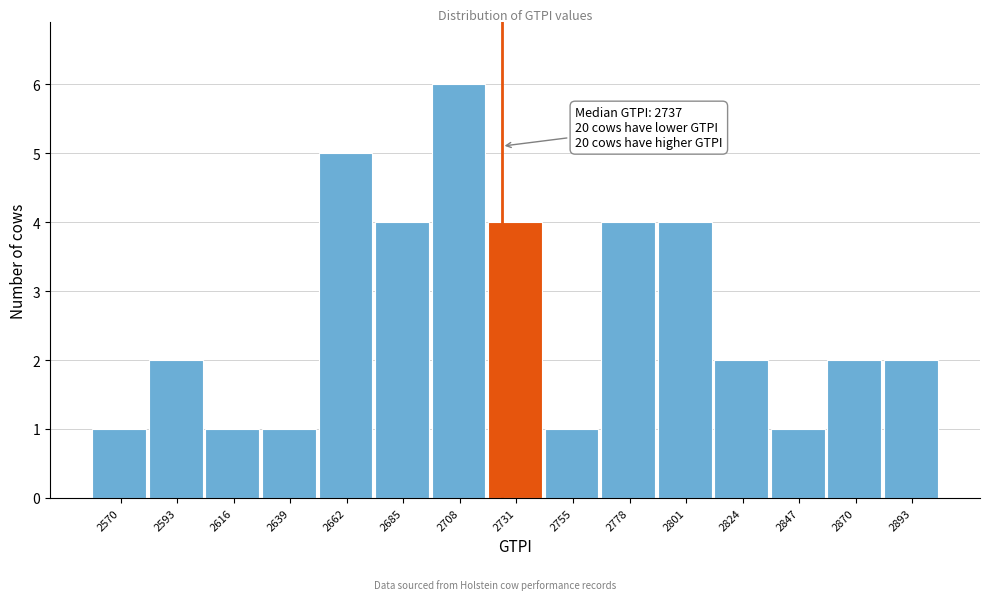

Reading left to right, what are all the values shown in this chart?

2570=1	2593=2	2616=1	2639=1	2662=5	2685=4	2708=6	2731=4	2755=1	2778=4	2801=4	2824=2	2847=1	2870=2	2893=2